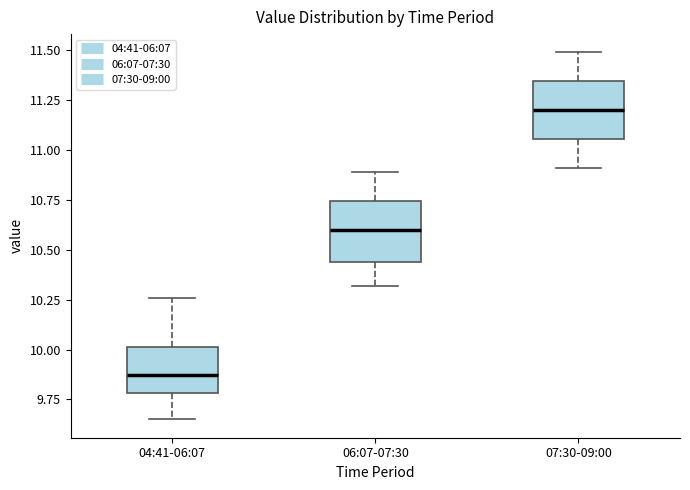

Reading left to right, read every box against the y-axis: the position of its median line, the range the box covers, and the ends of its whiskers. The values are not printed on the chart, so give them approximately, as read against the axis.

04:41-06:07: median 9.90, box 9.80 to 10.00, whiskers 9.65 to 10.25
06:07-07:30: median 10.60, box 10.45 to 10.75, whiskers 10.30 to 10.90
07:30-09:00: median 11.20, box 11.05 to 11.35, whiskers 10.90 to 11.50